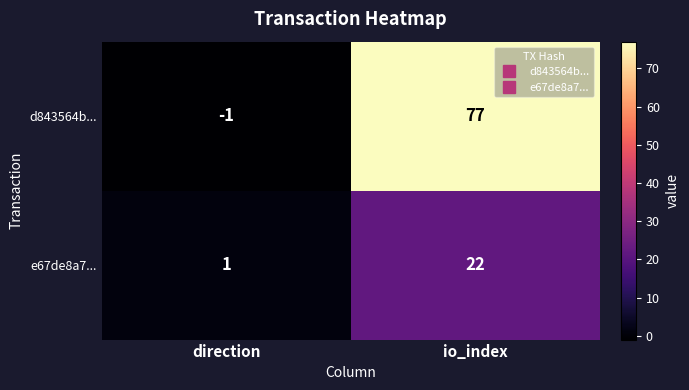

Which series has the largest total across all categories?

d843564b...